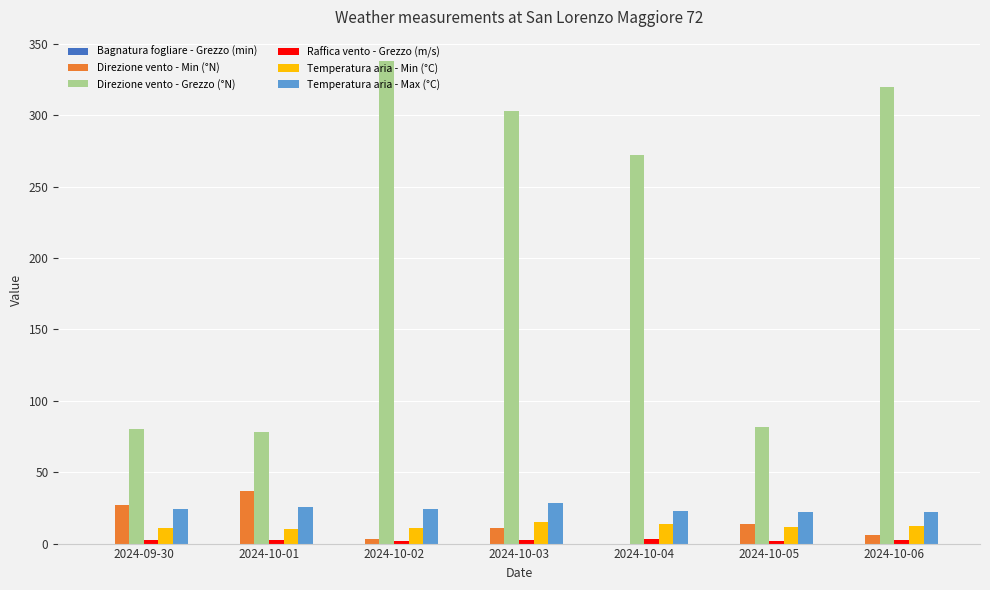

The value of Direzione vento - Grezzo (°N) at 2024-09-30 is 123.0. True or false?

False